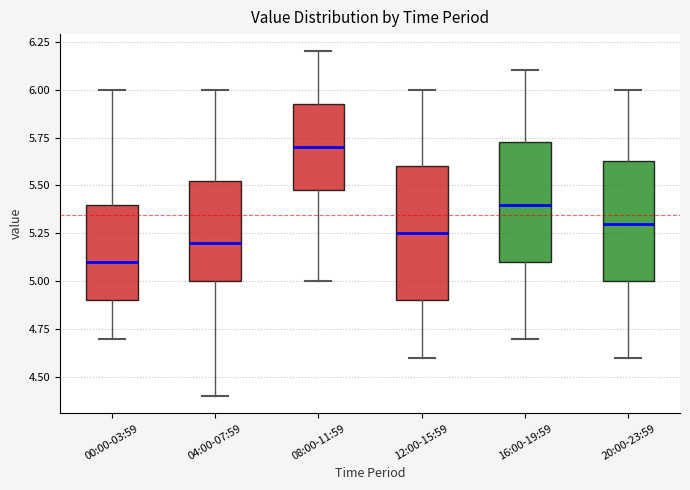

Comparing the boxes themselves (not the whiskers), which one is the tallest?

12:00-15:59